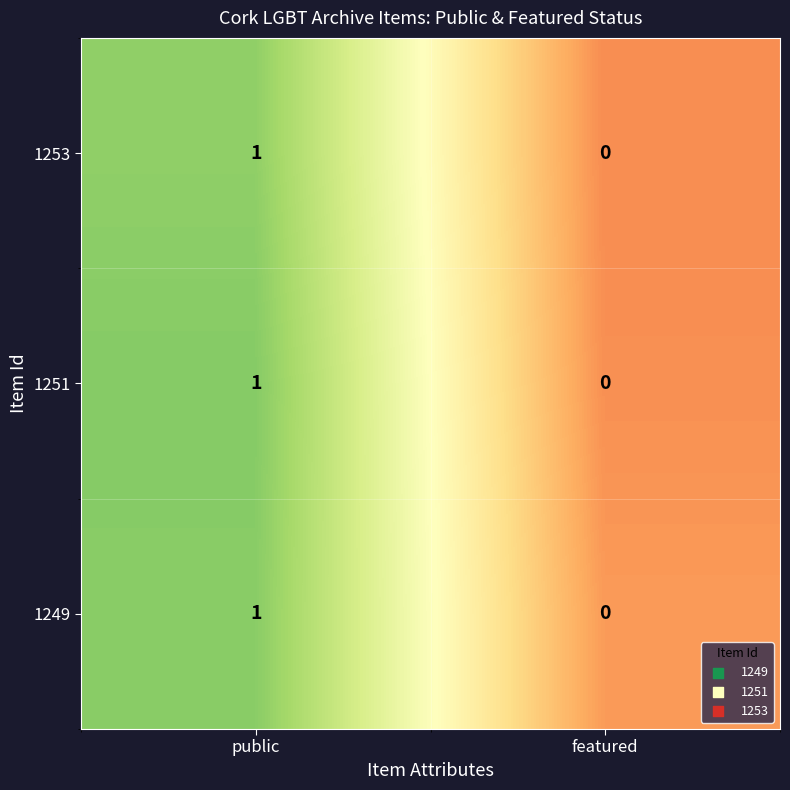

List the labels in order of 1249 value, largest first.

public, featured